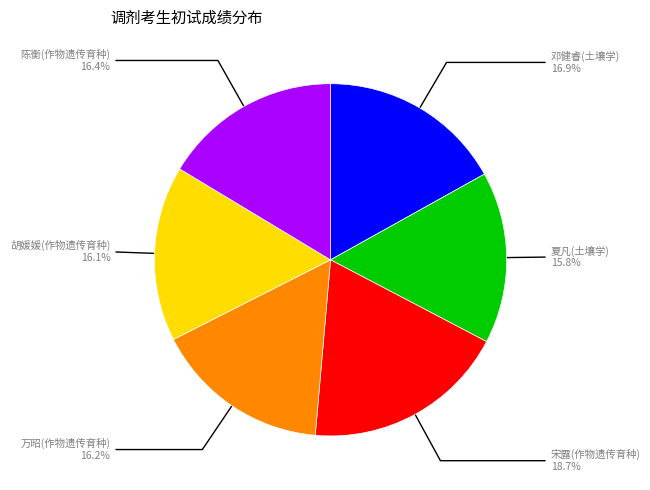

Is there a majority slice in this chart?

No